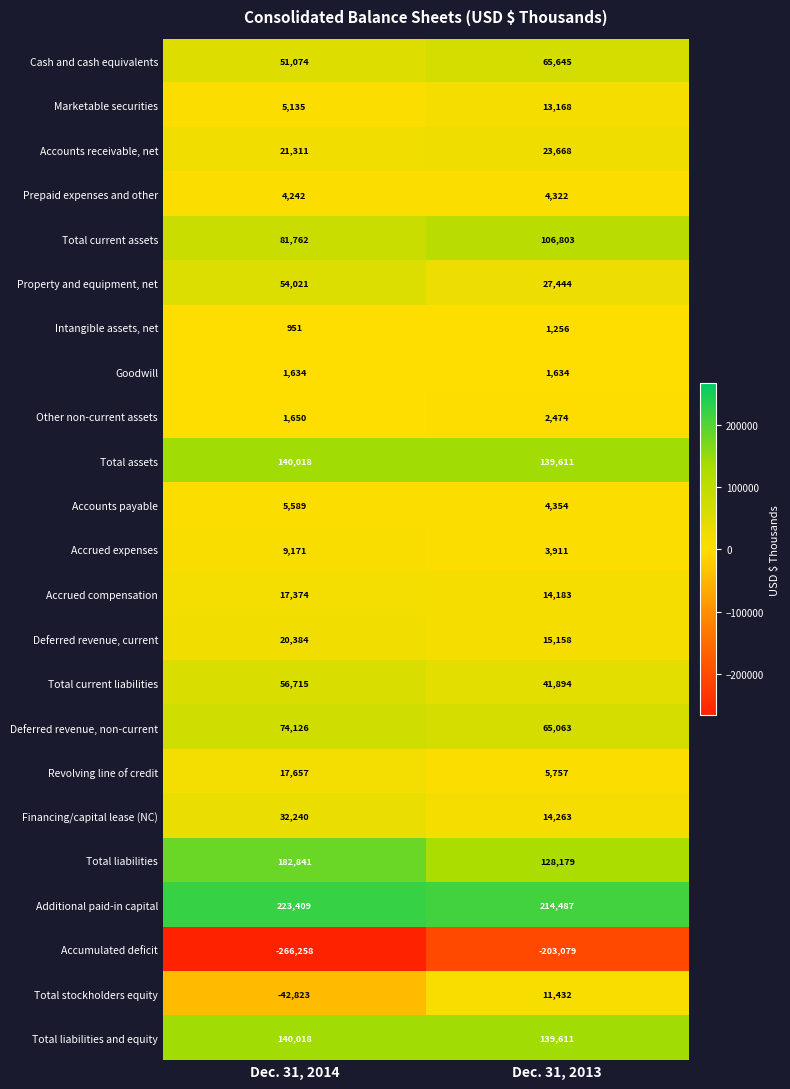

Is it true that Accumulated deficit equals -203079 at Dec. 31, 2013?

True